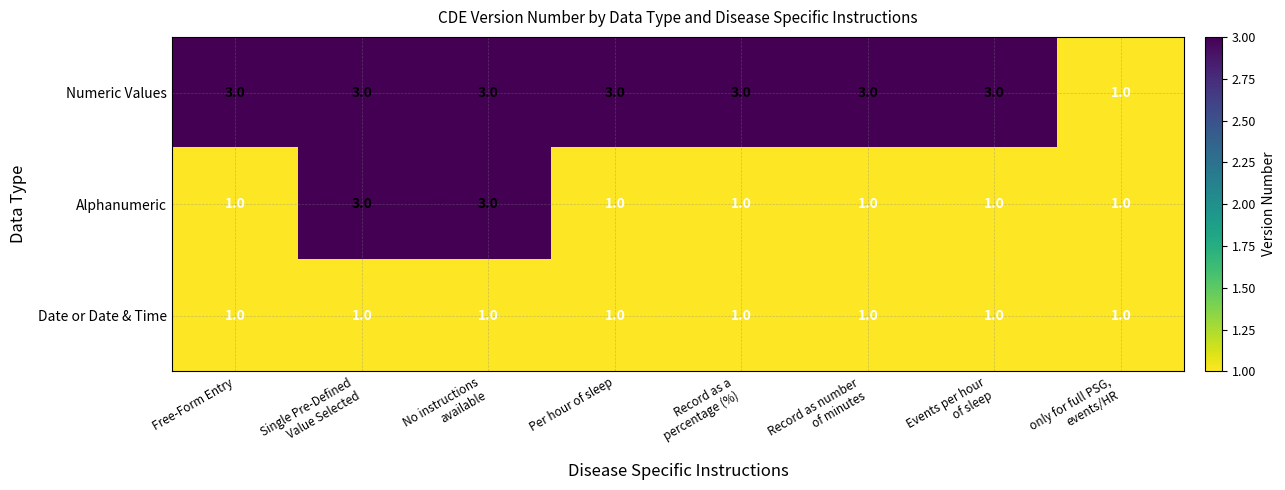

Which series has the largest total across all categories?

Numeric Values